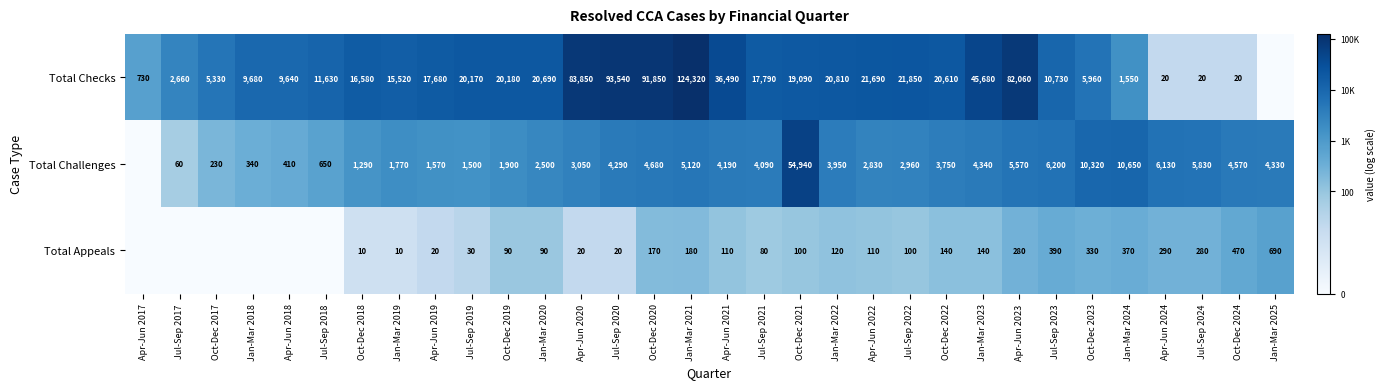

The Total Challenges series shows 5.0 at Jul-Sep 2022. True or false?

False